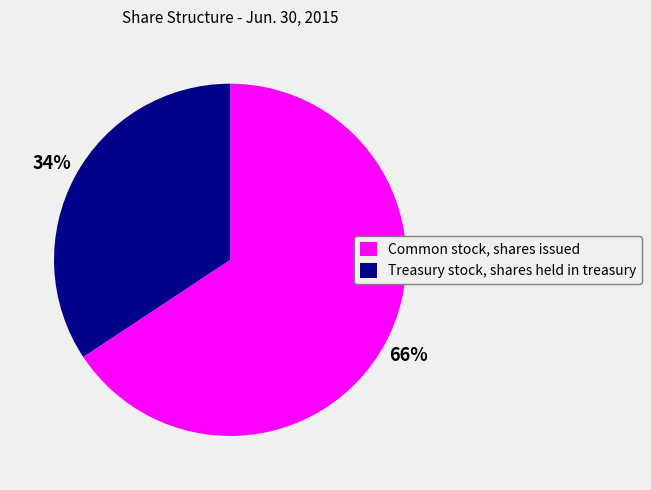

What is the ratio of the value at Treasury stock, shares held in treasury to the value at Common stock, shares issued?

0.5